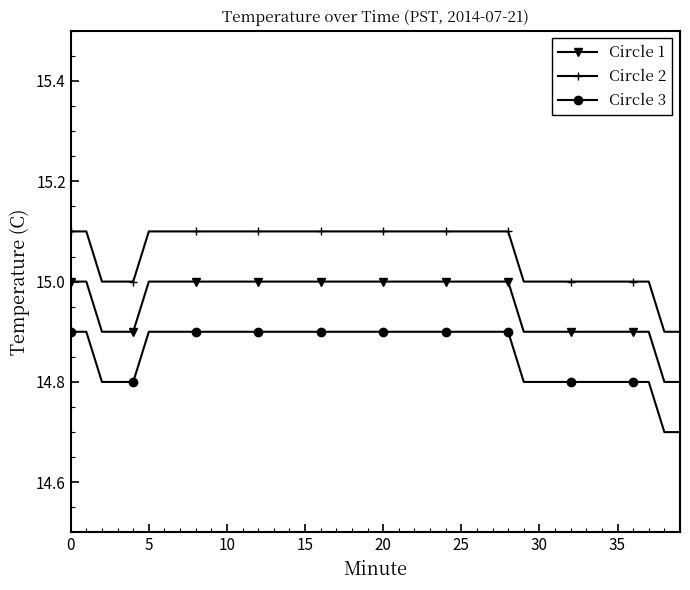

At how many categories does at least one series exceed 14?

40